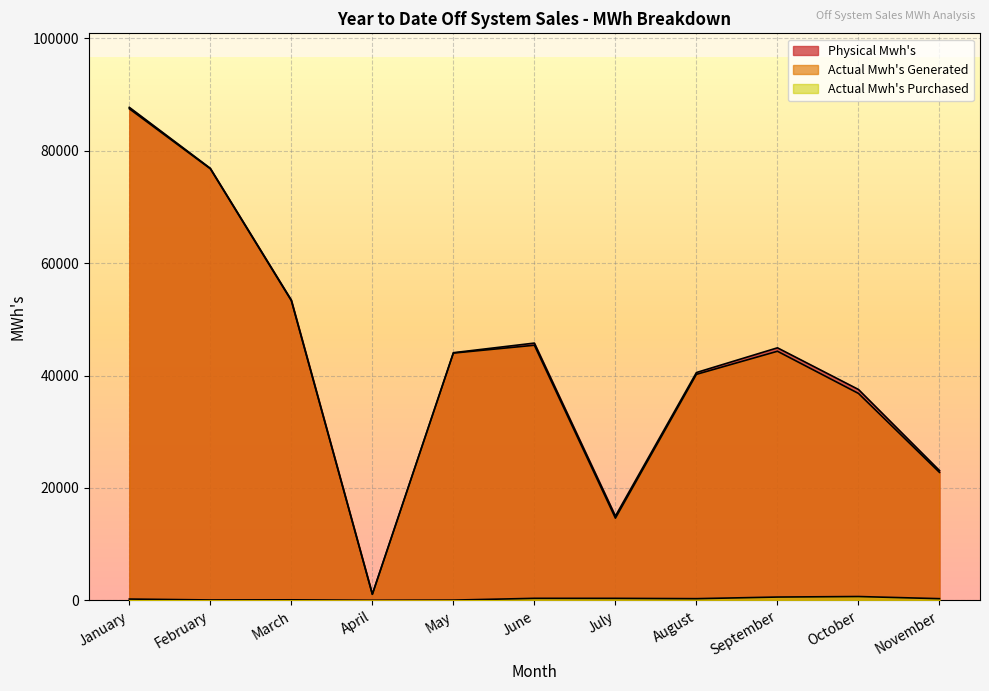

What is the difference between the highest and lowest values at May?

43988